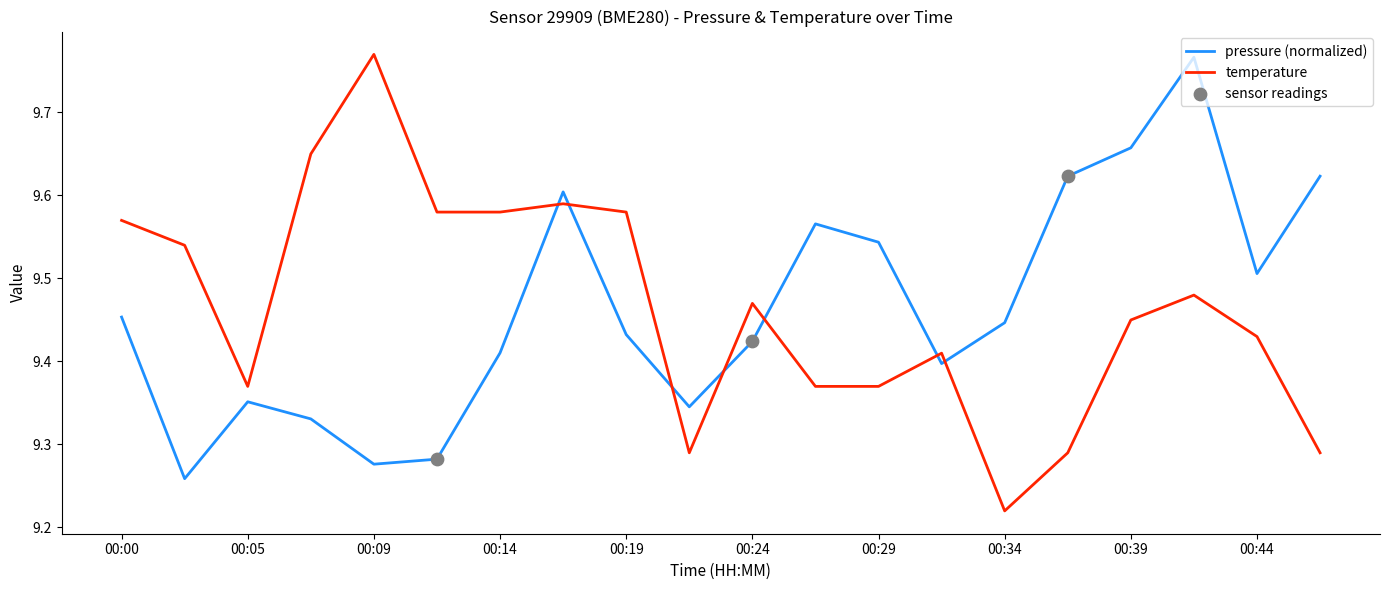

What is the difference between the maximum and minimum values in the pressure (normalized) series?

0.5